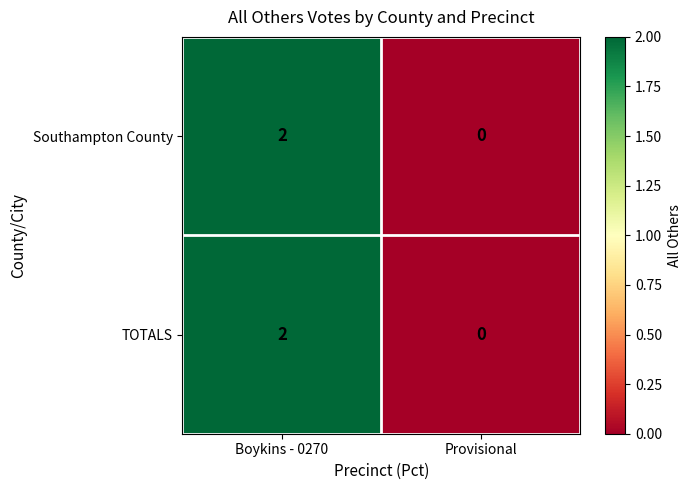

List the labels in order of Southampton County value, smallest first.

Provisional, Boykins - 0270